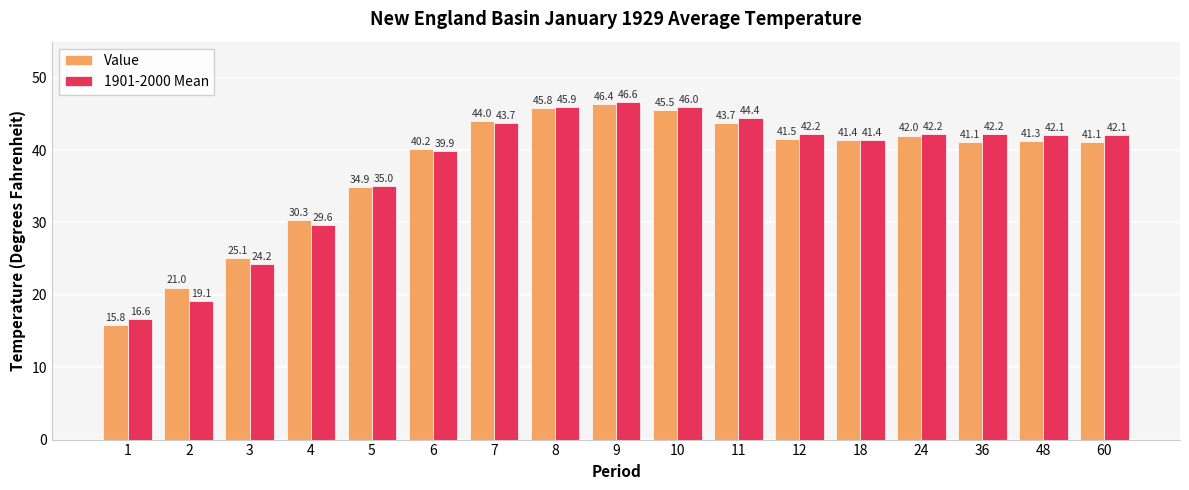

At which label is 1901-2000 Mean closest to 31?

4